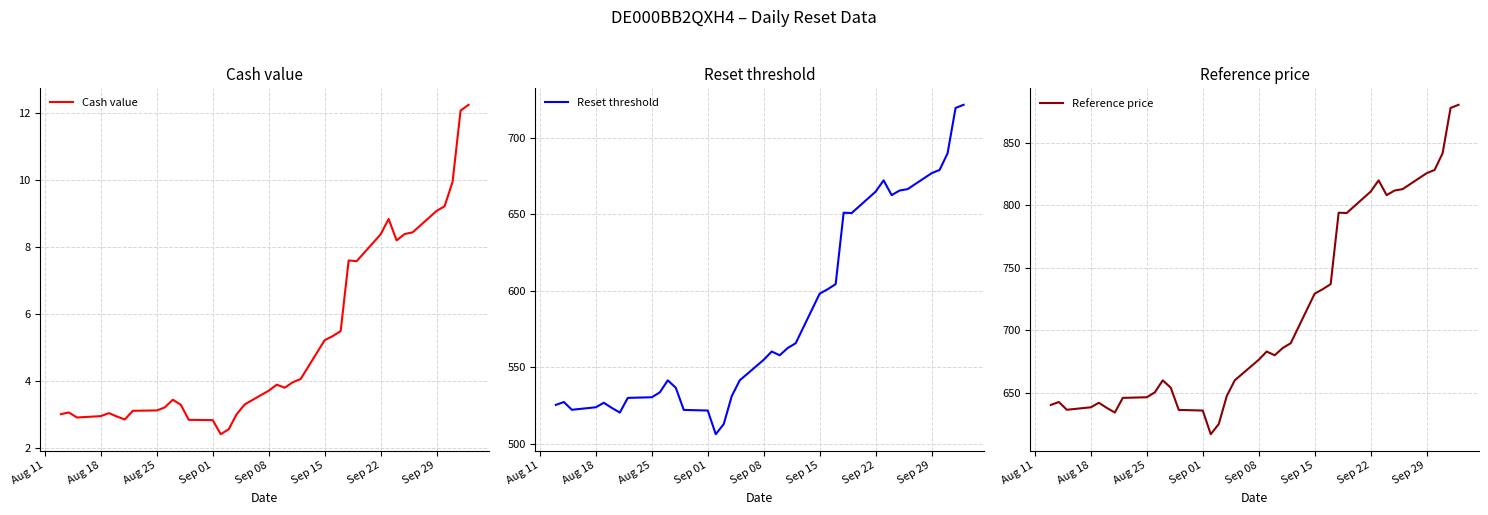

Is it true that Reset threshold equals 664.9 at Sep 22?

True